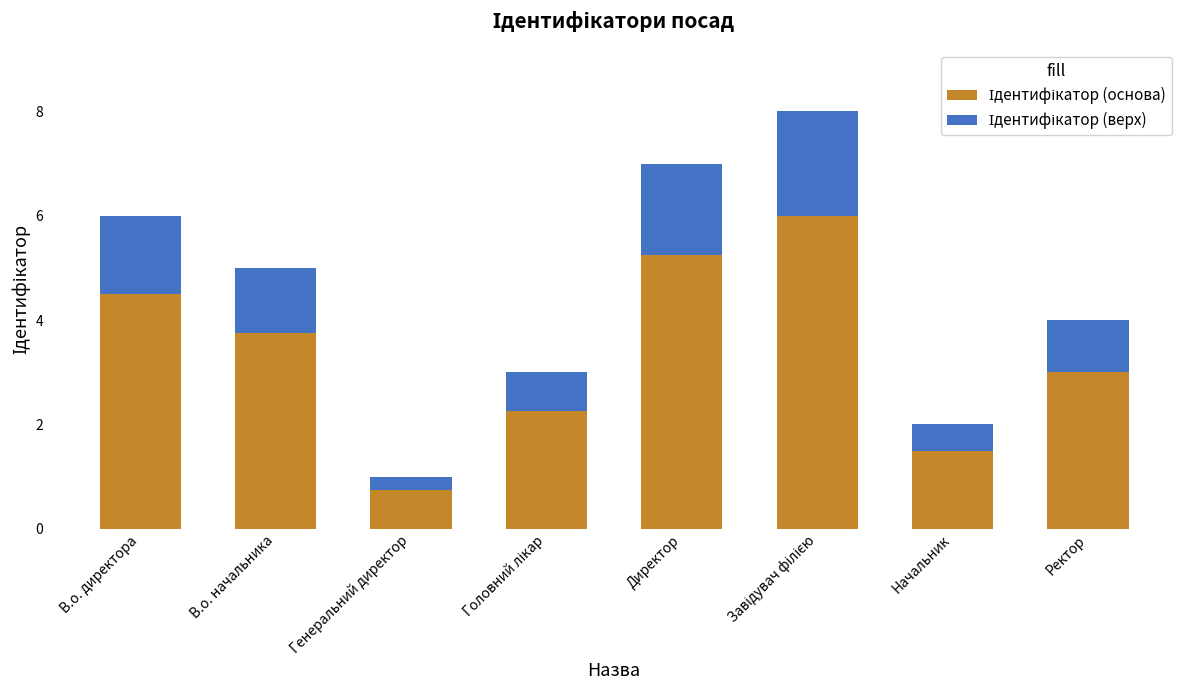

Rank the series at В.о. директора from highest to lowest value.

Ідентифікатор (основа), Ідентифікатор (верх)